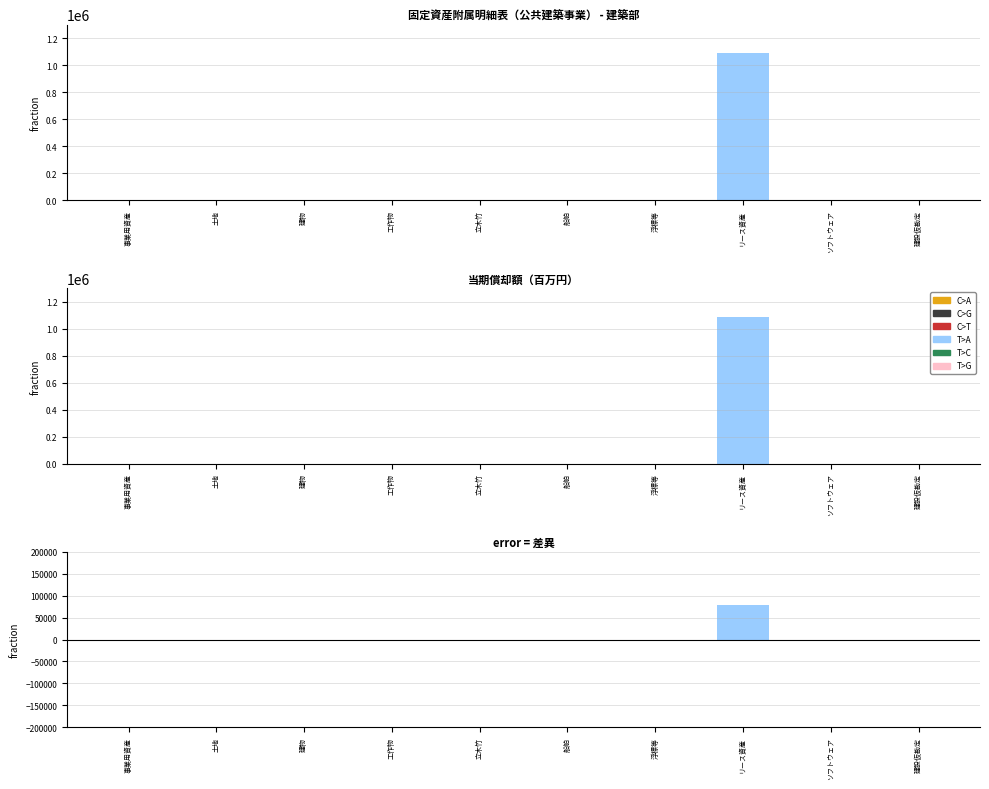

How many distinct data groups are displayed?

1